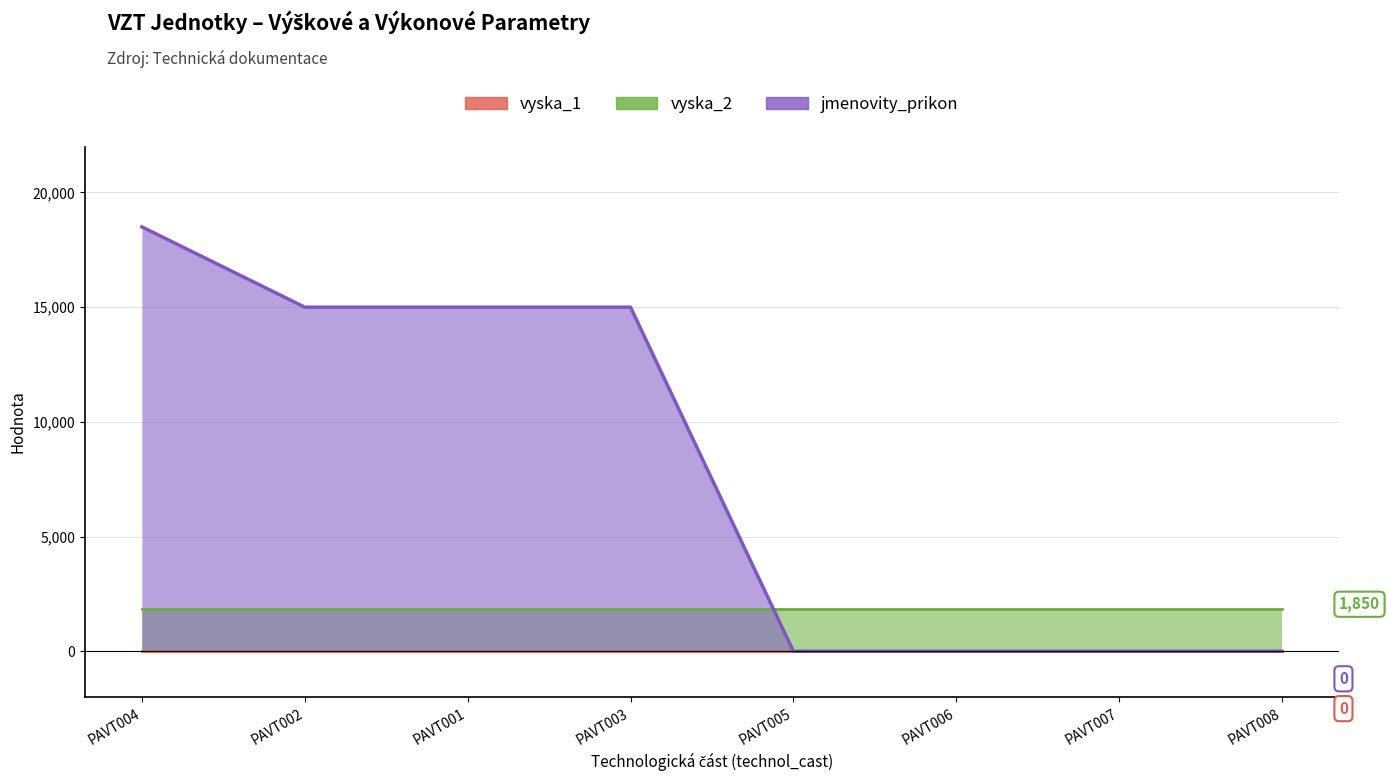

What is the greatest value displayed?

18500